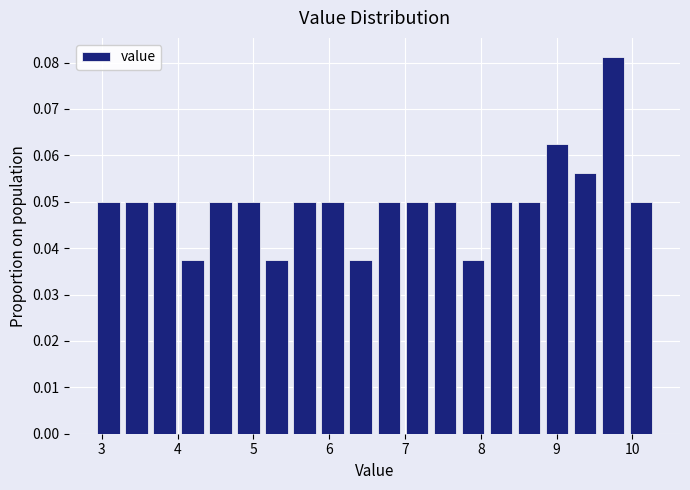

Around what value on the x-axis is the tallest bar? Give the approximate position of its centre, as read against the axis.

9.7